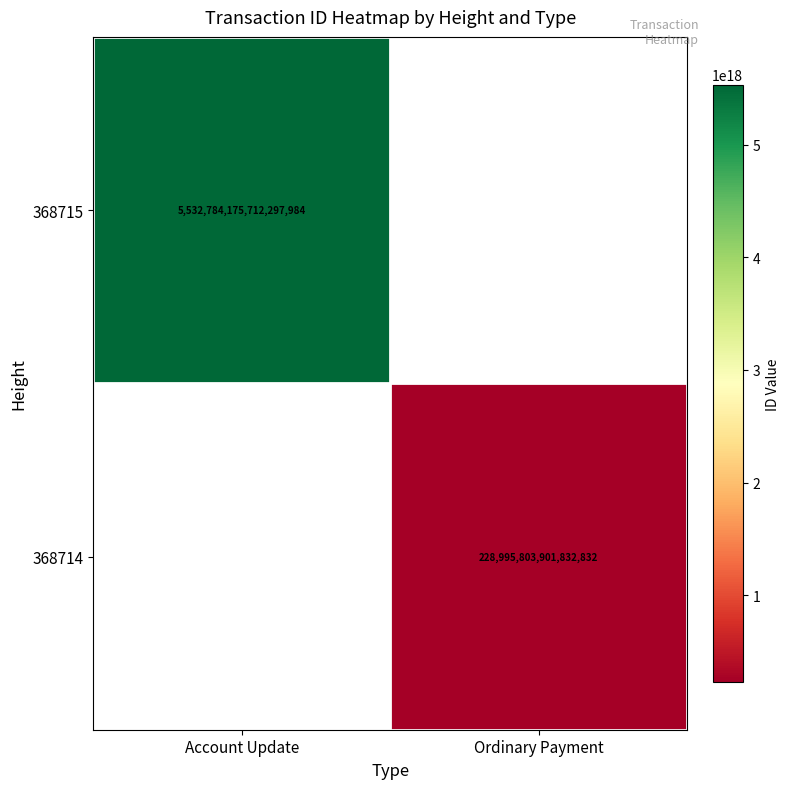

How many categories are shown in the chart?

2